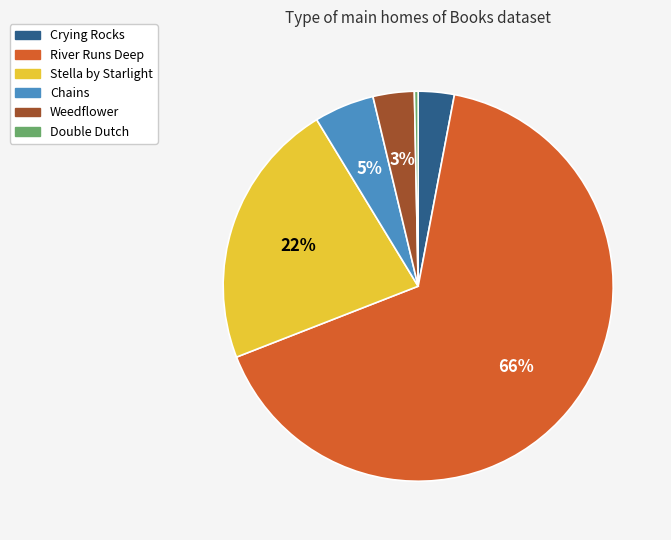

True or false: Chains accounts for 5% of the total.

True